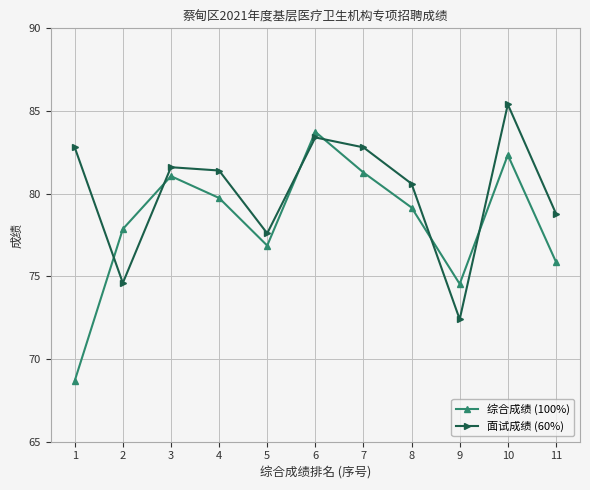

What is the value of the 综合成绩 (100%) point at the 8th from the left?

79.2